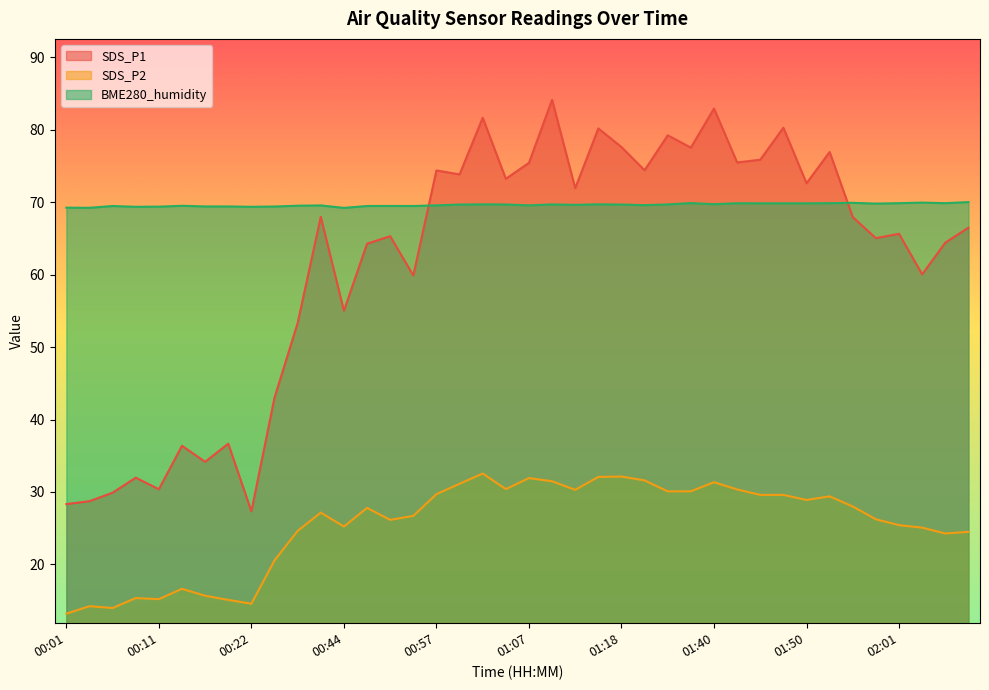

What is the sum of all SDS_P1 values?

2470.4